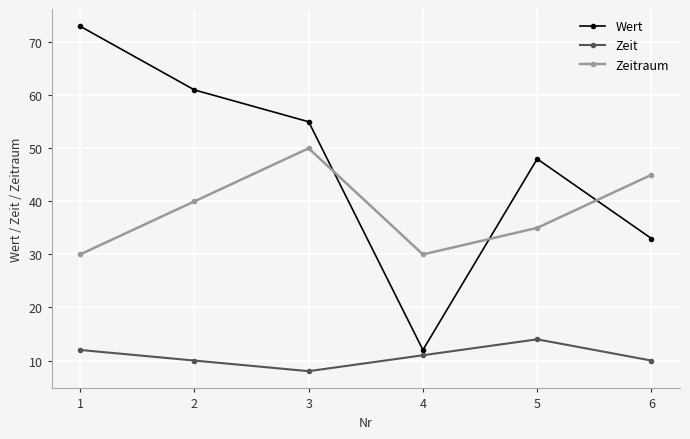

True or false: Wert has more than 0 interior local peaks.

True